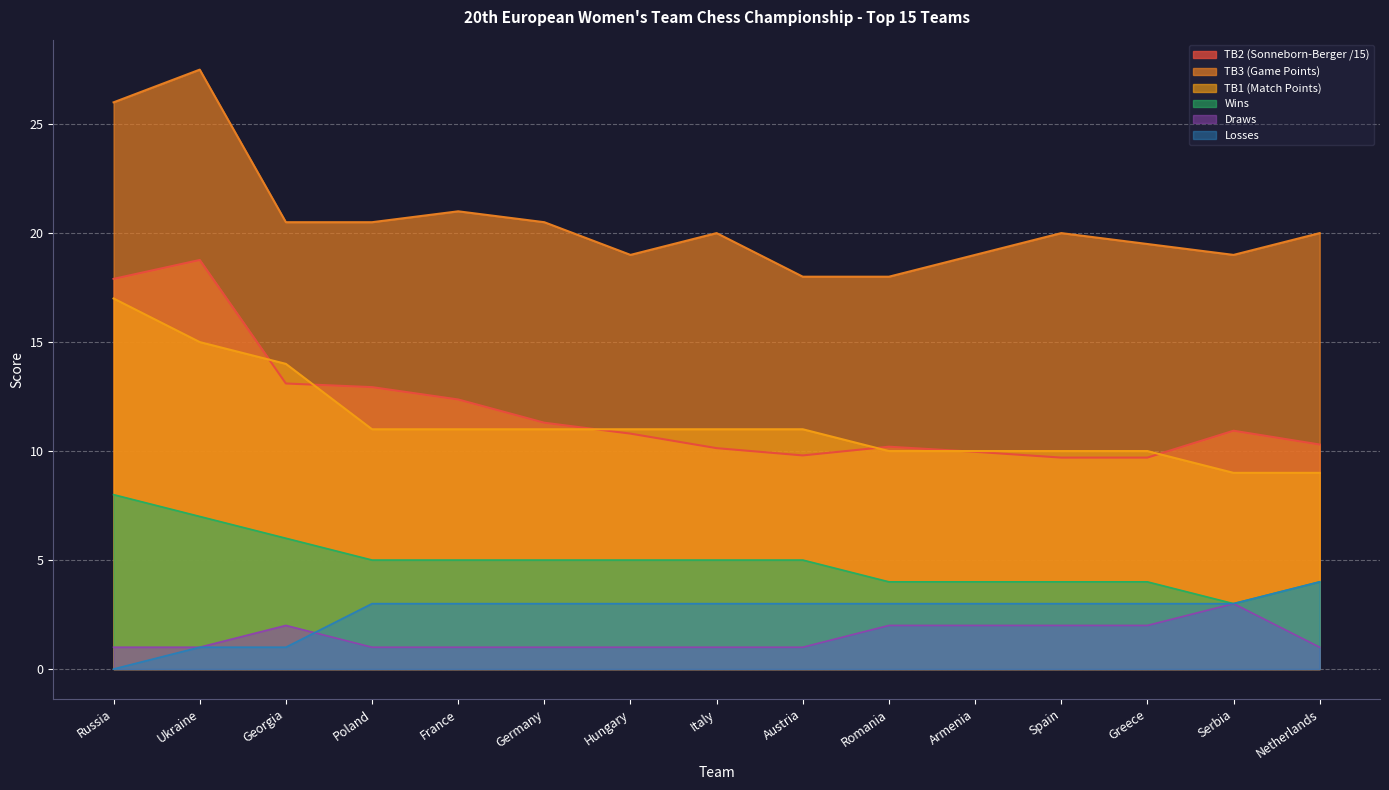

True or false: TB3 (Game Points) has a value of 31.3 at Hungary.

False